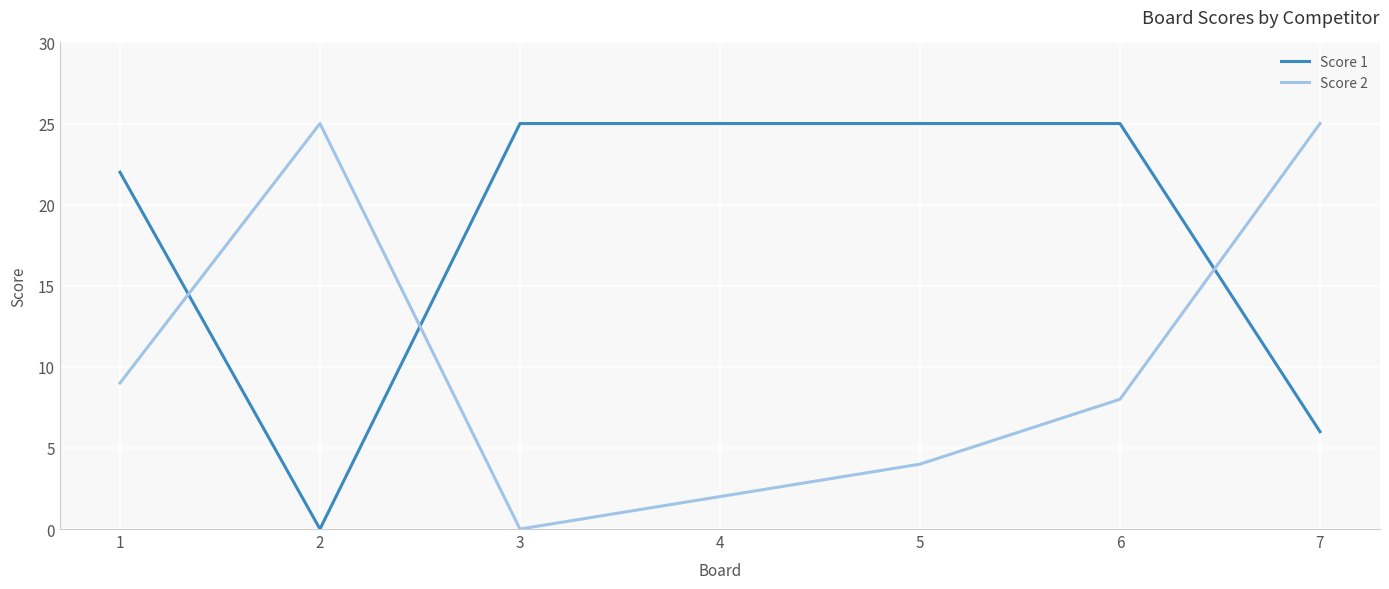

What is the difference between the Score 1 values at 2 and 4?

25